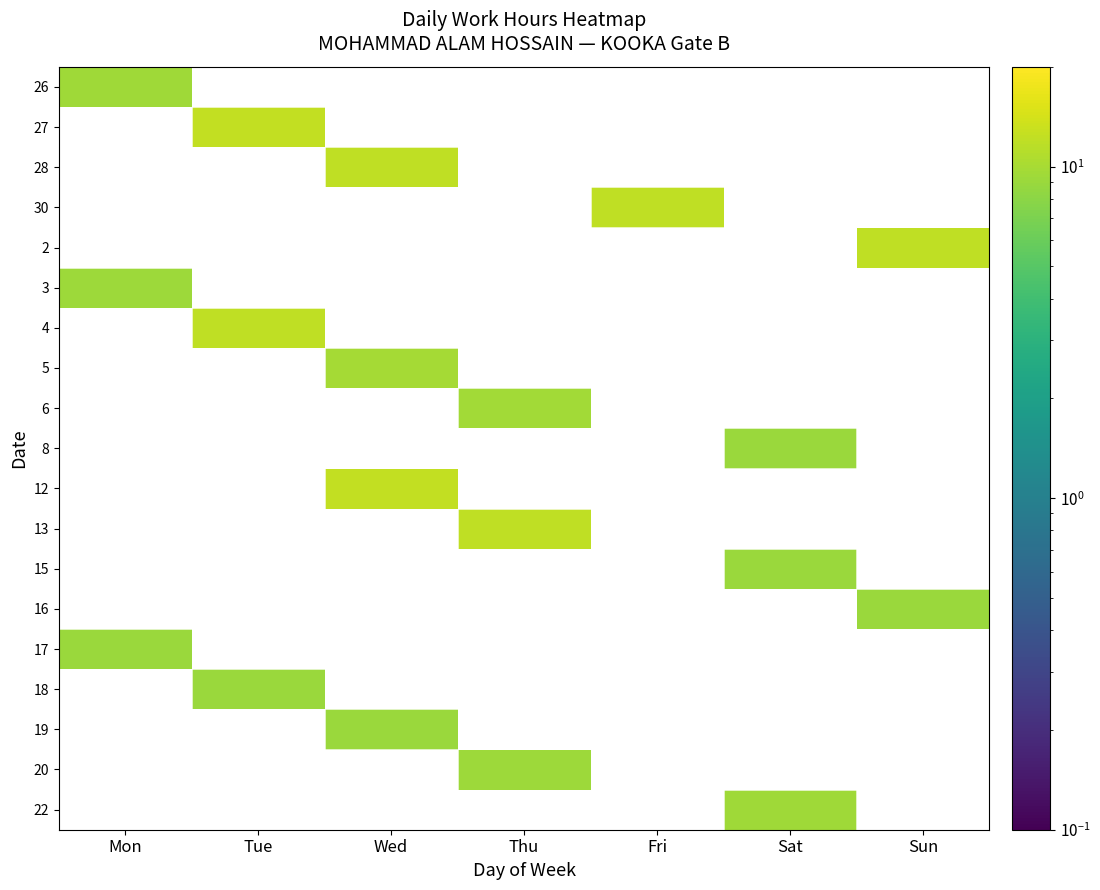

Where is 26 nearest to the value 9?

Mon